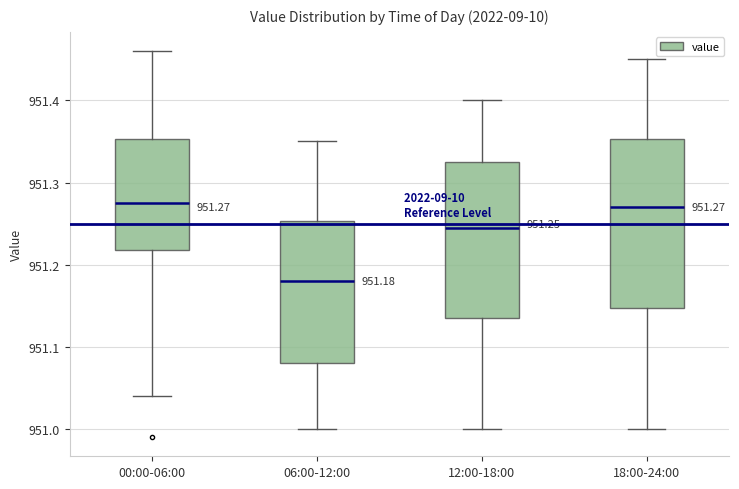

Which box's median line is the lowest?

06:00-12:00